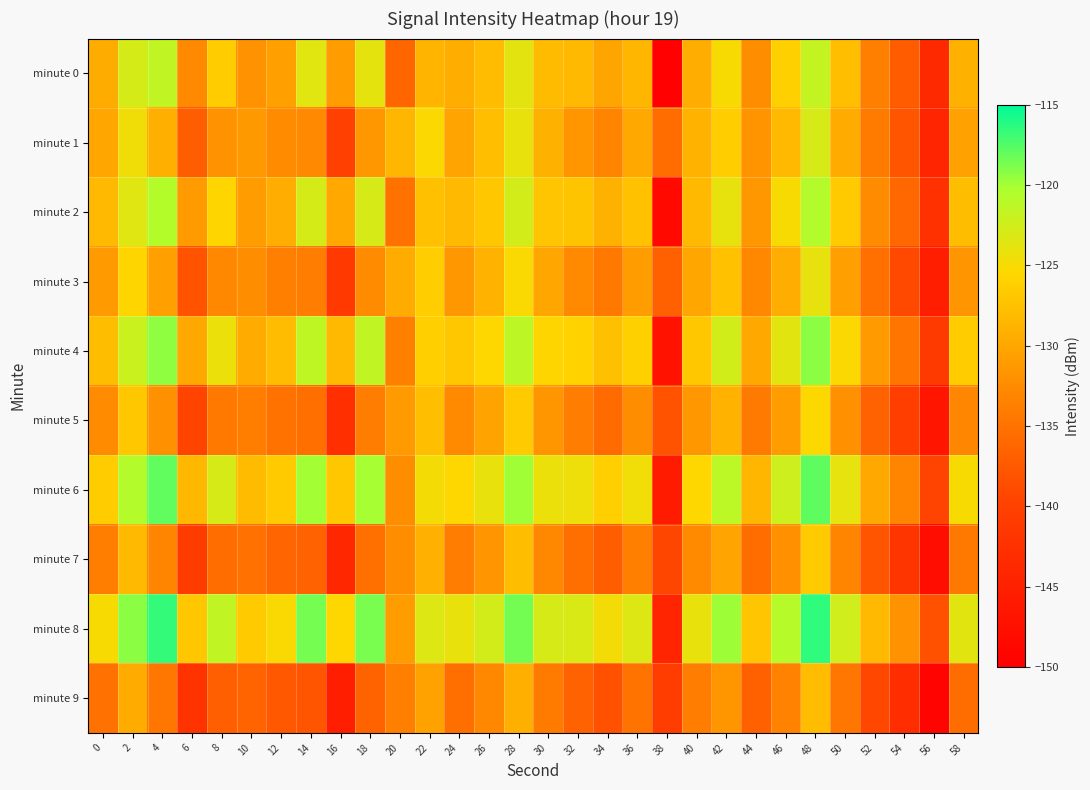

Reading left to right, list all the values displayed in this chart.

minute 0: 0=-129.5	2=-122.8	4=-121.5	6=-132.8	8=-126.5	10=-131.9	12=-130.6	14=-123.6	16=-130.9	18=-123.9	20=-136.2	22=-128.7	24=-129.3	26=-128.0	28=-123.8	30=-128.1	32=-128.3	34=-130.1	36=-128.5	38=-149.7	40=-129.4	42=-125.1	44=-132.4	46=-126.1	48=-121.7	50=-127.7	52=-133.6	54=-137.2	56=-143.6	58=-129.0
minute 1: 0=-130.0	2=-124.6	4=-129.2	6=-137.0	8=-131.8	10=-131.3	12=-132.5	14=-132.7	16=-140.1	18=-131.3	20=-128.5	22=-125.3	24=-130.2	26=-127.8	28=-124.1	30=-129.0	32=-131.5	34=-133.2	36=-129.8	38=-135.6	40=-128.9	42=-126.4	44=-131.7	46=-128.3	48=-122.9	50=-129.5	52=-134.1	54=-138.0	56=-144.2	58=-130.5
minute 2: 0=-128.3	2=-123.5	4=-120.8	6=-131.2	8=-125.7	10=-130.9	12=-129.4	14=-122.8	16=-129.7	18=-122.9	20=-135.1	22=-127.6	24=-128.2	26=-126.9	28=-122.7	30=-127.1	32=-127.3	34=-129.0	36=-127.5	38=-148.5	40=-128.3	42=-124.0	44=-131.3	46=-125.1	48=-120.7	50=-126.7	52=-132.5	54=-136.1	56=-142.5	58=-127.9
minute 3: 0=-131.2	2=-125.7	4=-130.6	6=-138.1	8=-132.9	10=-132.4	12=-133.6	14=-133.9	16=-141.3	18=-132.5	20=-129.6	22=-126.4	24=-131.3	26=-128.9	28=-125.2	30=-130.1	32=-132.6	34=-134.3	36=-130.9	38=-136.7	40=-130.0	42=-127.5	44=-132.8	46=-129.4	48=-124.0	50=-130.6	52=-135.2	54=-139.1	56=-145.3	58=-131.6
minute 4: 0=-127.9	2=-122.1	4=-119.4	6=-129.8	8=-124.3	10=-129.5	12=-128.0	14=-121.4	16=-128.3	18=-121.5	20=-133.7	22=-126.2	24=-126.9	26=-125.5	28=-121.3	30=-125.7	32=-125.9	34=-127.6	36=-126.1	38=-147.1	40=-126.9	42=-122.6	44=-129.9	46=-123.7	48=-119.3	50=-125.3	52=-131.1	54=-134.7	56=-141.1	58=-126.5
minute 5: 0=-132.5	2=-127.0	4=-132.0	6=-139.5	8=-134.3	10=-133.8	12=-135.0	14=-135.3	16=-142.7	18=-133.9	20=-131.0	22=-127.8	24=-132.7	26=-130.3	28=-126.6	30=-131.5	32=-134.0	34=-135.7	36=-132.3	38=-138.1	40=-131.4	42=-128.9	44=-134.2	46=-130.8	48=-125.4	50=-132.0	52=-136.6	54=-140.5	56=-146.7	58=-133.0
minute 6: 0=-126.5	2=-120.7	4=-118.0	6=-128.4	8=-122.9	10=-128.1	12=-126.6	14=-120.0	16=-126.9	18=-120.1	20=-132.3	22=-124.8	24=-125.5	26=-124.1	28=-119.9	30=-124.3	32=-124.5	34=-126.2	36=-124.7	38=-145.7	40=-125.5	42=-121.2	44=-128.5	46=-122.3	48=-117.9	50=-123.9	52=-129.7	54=-133.3	56=-139.7	58=-125.1
minute 7: 0=-133.8	2=-128.3	4=-133.3	6=-140.8	8=-135.6	10=-135.1	12=-136.3	14=-136.6	16=-144.0	18=-135.2	20=-132.3	22=-129.1	24=-134.0	26=-131.6	28=-127.9	30=-132.8	32=-135.3	34=-137.0	36=-133.6	38=-139.4	40=-132.7	42=-130.2	44=-135.5	46=-132.1	48=-126.7	50=-133.3	52=-137.9	54=-141.8	56=-148.0	58=-134.3
minute 8: 0=-125.1	2=-119.3	4=-116.6	6=-127.0	8=-121.5	10=-126.7	12=-125.2	14=-118.6	16=-125.5	18=-118.7	20=-130.9	22=-123.4	24=-124.1	26=-122.7	28=-118.5	30=-122.9	32=-123.1	34=-124.8	36=-123.3	38=-144.3	40=-124.1	42=-119.8	44=-127.1	46=-120.9	48=-116.5	50=-122.5	52=-128.3	54=-131.9	56=-138.3	58=-123.7
minute 9: 0=-135.1	2=-129.6	4=-134.6	6=-142.1	8=-136.9	10=-136.4	12=-137.6	14=-137.9	16=-145.3	18=-136.5	20=-133.6	22=-130.4	24=-135.3	26=-132.9	28=-129.2	30=-134.1	32=-136.6	34=-138.3	36=-134.9	38=-140.7	40=-134.0	42=-131.5	44=-136.8	46=-133.4	48=-128.0	50=-134.6	52=-139.2	54=-143.1	56=-149.3	58=-135.6